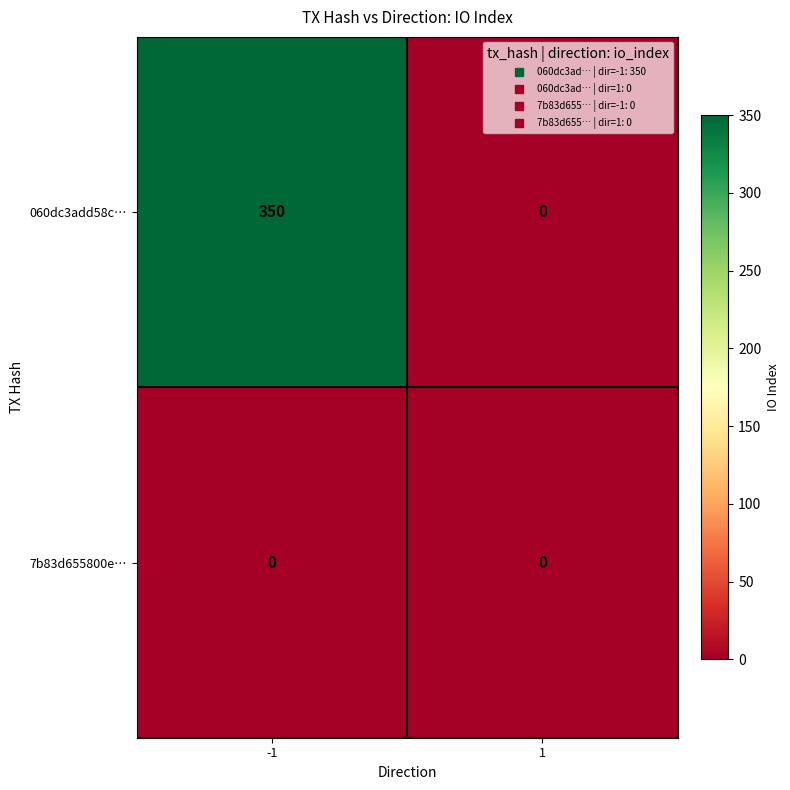

Rank the series by their average value, from highest to lowest.

060dc3add58c…, 7b83d655800e…